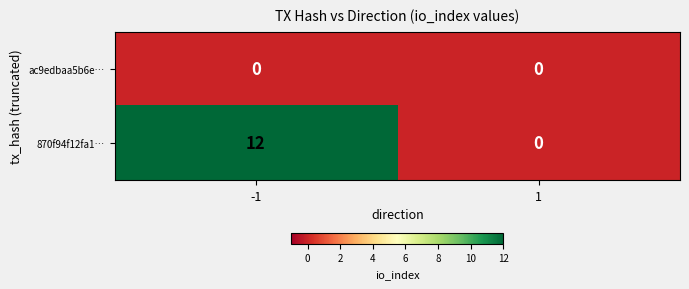

What value does the 870f94f12fa1… series have at -1, to the nearest 10?

10